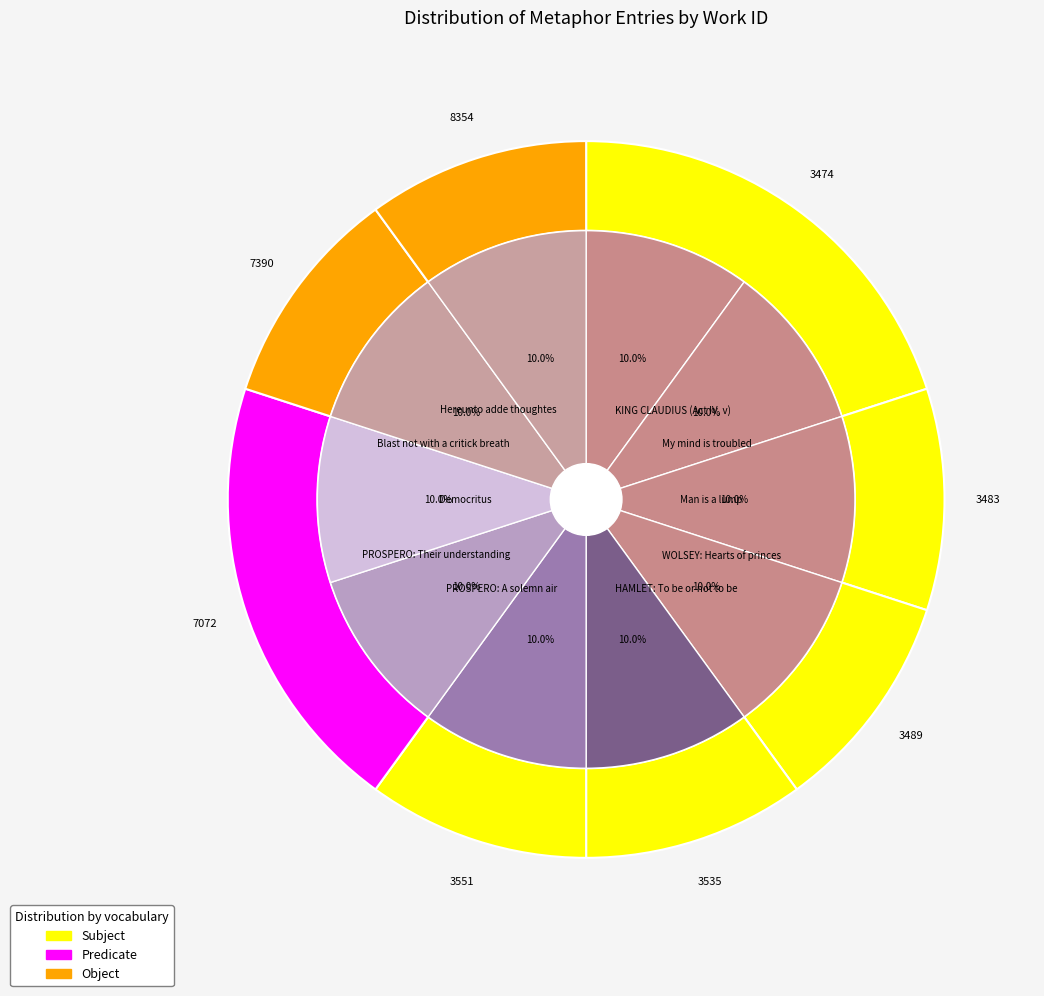

Which slice is the largest?

Hereunto adde thoughtes